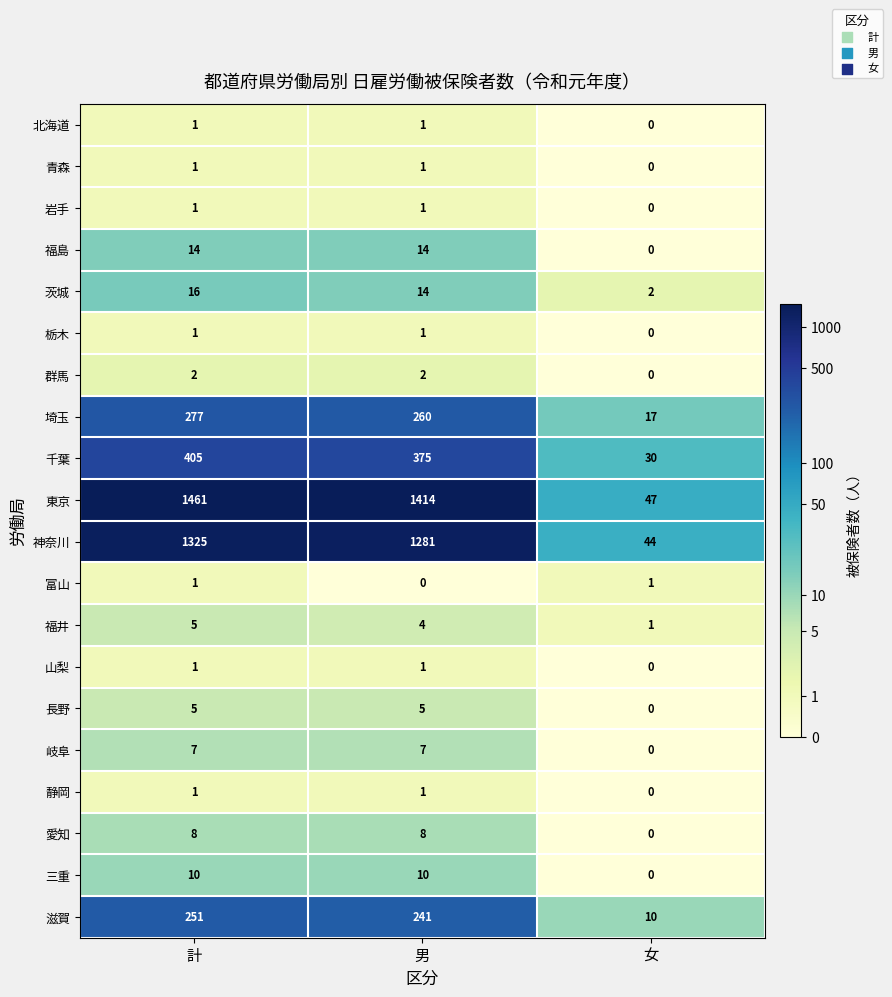

What is the difference between the 滋賀 values at 男 and 女?

231